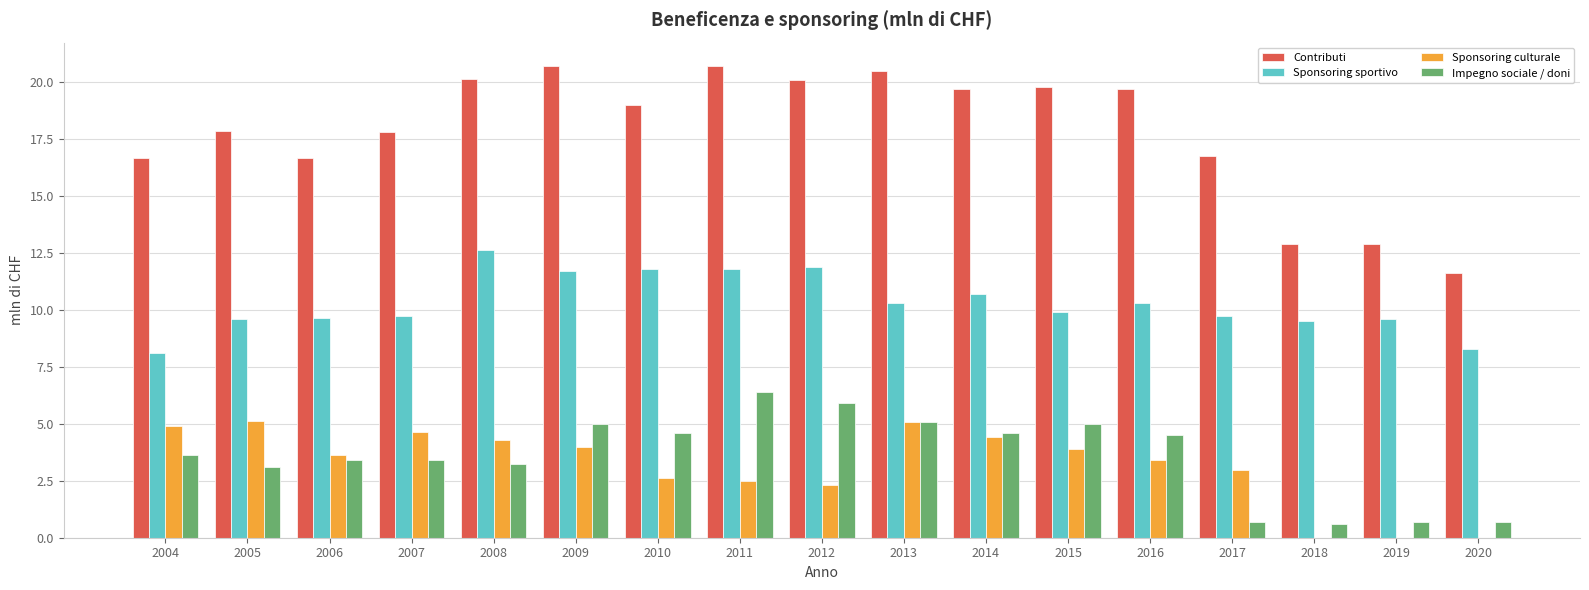

Is the value of Contributi at 2014 greater than the value of Sponsoring culturale at 2015?

Yes